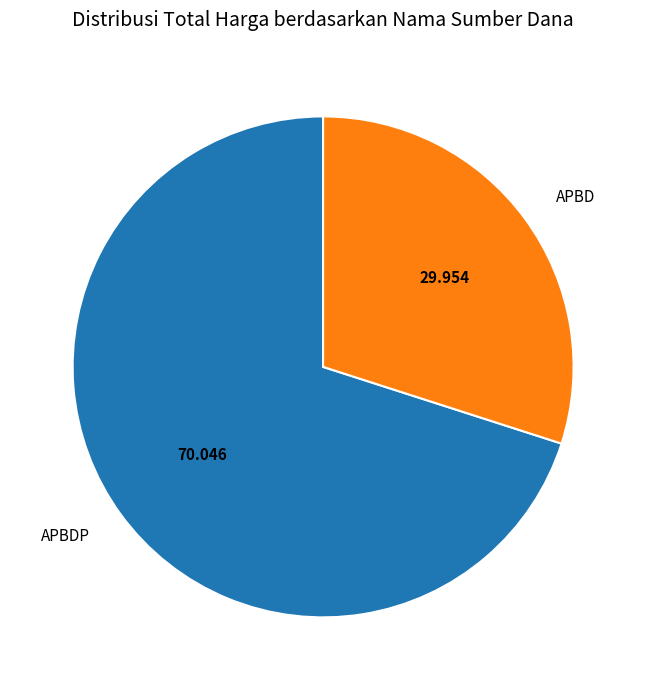

Rank the categories by value from highest to lowest.

APBDP, APBD